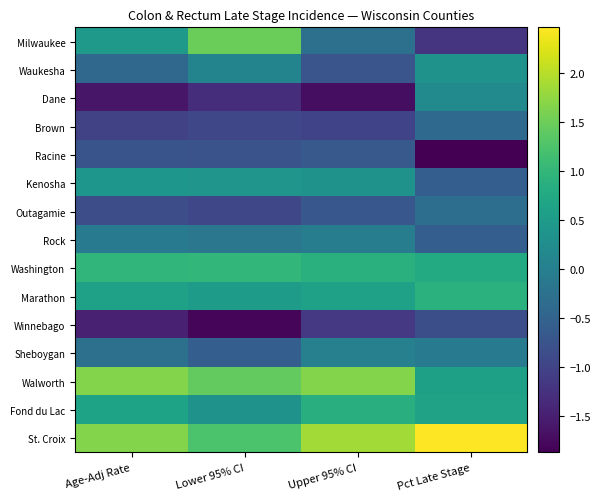

Reading right to left, what are all the values shown in this chart?

Milwaukee: Pct Late Stage=-1.2	Upper 95% CI=-0.3	Lower 95% CI=1.5	Age-Adj Rate=0.5
Waukesha: Pct Late Stage=0.3	Upper 95% CI=-0.7	Lower 95% CI=0.1	Age-Adj Rate=-0.4
Dane: Pct Late Stage=0.2	Upper 95% CI=-1.7	Lower 95% CI=-1.3	Age-Adj Rate=-1.6
Brown: Pct Late Stage=-0.4	Upper 95% CI=-1.0	Lower 95% CI=-0.9	Age-Adj Rate=-1.0
Racine: Pct Late Stage=-1.9	Upper 95% CI=-0.7	Lower 95% CI=-0.8	Age-Adj Rate=-0.7
Kenosha: Pct Late Stage=-0.6	Upper 95% CI=0.4	Lower 95% CI=0.4	Age-Adj Rate=0.4
Outagamie: Pct Late Stage=-0.3	Upper 95% CI=-0.7	Lower 95% CI=-0.9	Age-Adj Rate=-0.8
Rock: Pct Late Stage=-0.6	Upper 95% CI=-0.0	Lower 95% CI=-0.2	Age-Adj Rate=-0.1
Washington: Pct Late Stage=0.8	Upper 95% CI=0.9	Lower 95% CI=1.0	Age-Adj Rate=1.0
Marathon: Pct Late Stage=0.9	Upper 95% CI=0.6	Lower 95% CI=0.5	Age-Adj Rate=0.6
Winnebago: Pct Late Stage=-0.8	Upper 95% CI=-1.1	Lower 95% CI=-1.8	Age-Adj Rate=-1.5
Sheboygan: Pct Late Stage=-0.1	Upper 95% CI=0.0	Lower 95% CI=-0.6	Age-Adj Rate=-0.3
Walworth: Pct Late Stage=0.6	Upper 95% CI=1.7	Lower 95% CI=1.4	Age-Adj Rate=1.7
Fond du Lac: Pct Late Stage=0.6	Upper 95% CI=0.9	Lower 95% CI=0.3	Age-Adj Rate=0.7
St. Croix: Pct Late Stage=2.5	Upper 95% CI=1.9	Lower 95% CI=1.2	Age-Adj Rate=1.7